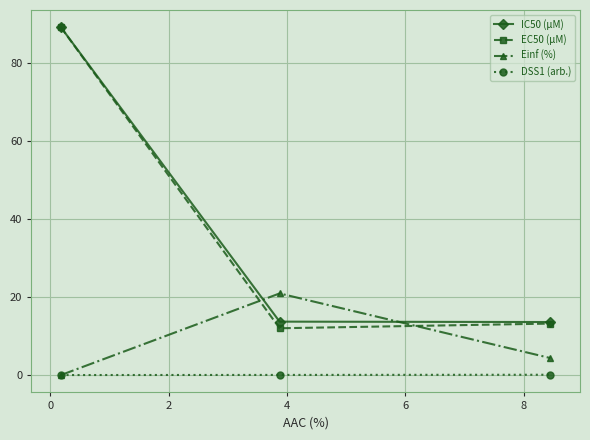

What is the maximum value shown in the chart?

89.2